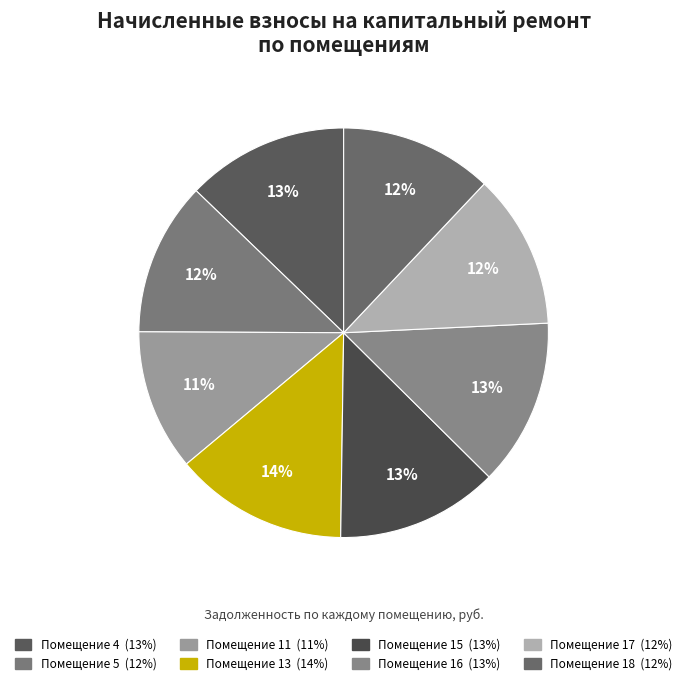

How many slices are in this pie chart?

8